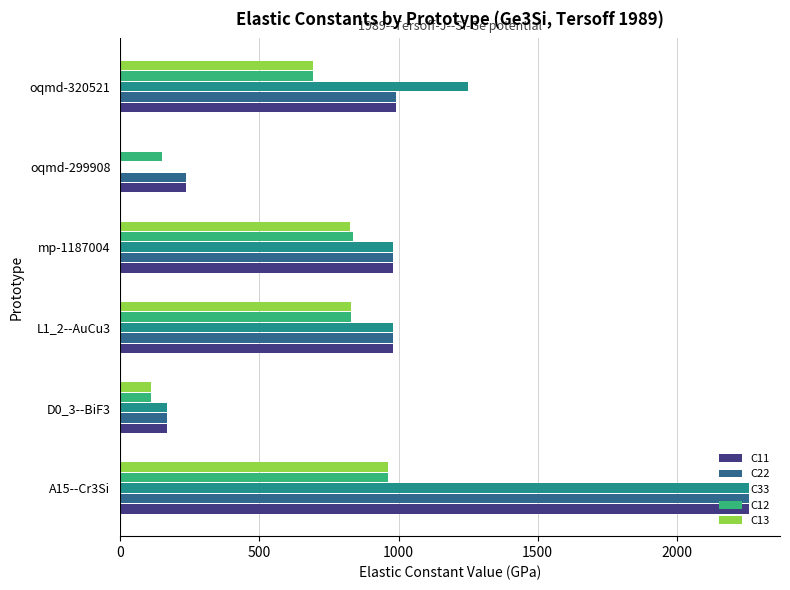

Between oqmd-299908 and oqmd-320521, which series saw the biggest shift?

C33